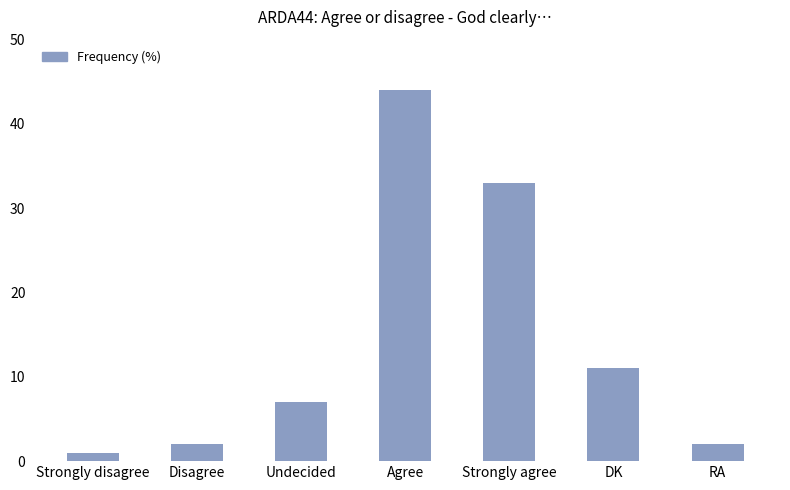

What is the average value?

14